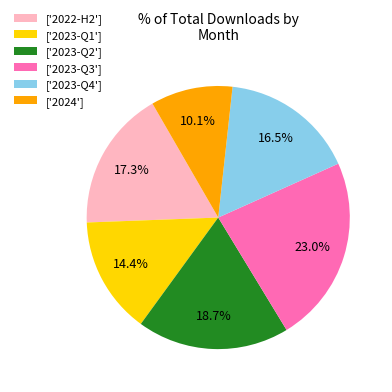

Do ['2023-Q2'] and ['2024'] together represent more than half of the pie?

No